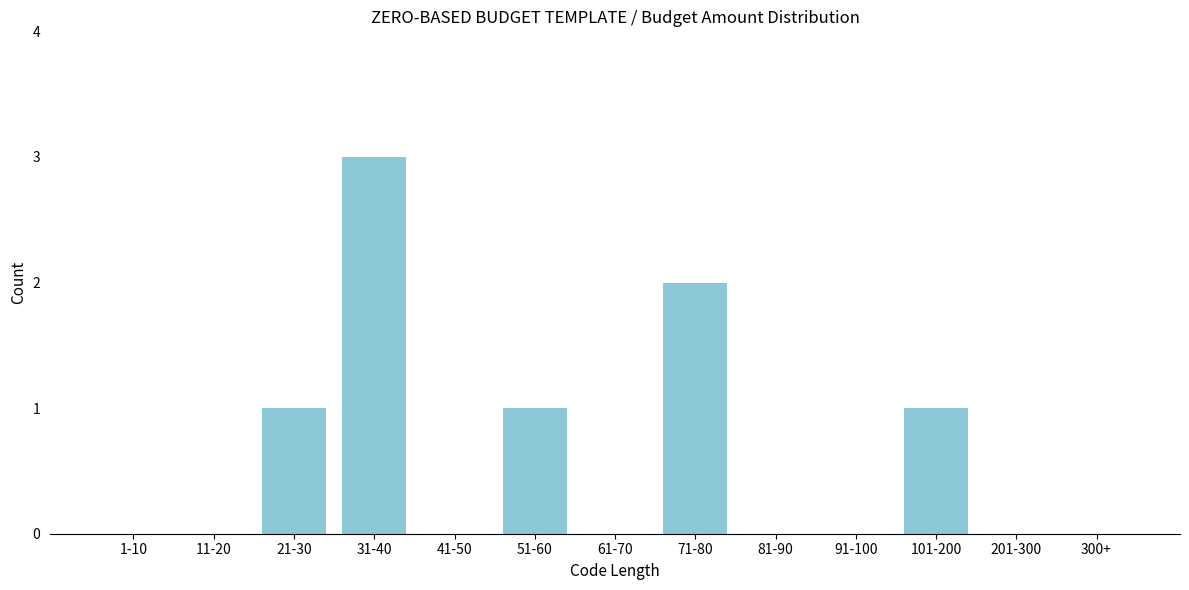

Reading right to left, what are all the values shown in this chart?

300+=0	201-300=0	101-200=1	91-100=0	81-90=0	71-80=2	61-70=0	51-60=1	41-50=0	31-40=3	21-30=1	11-20=0	1-10=0